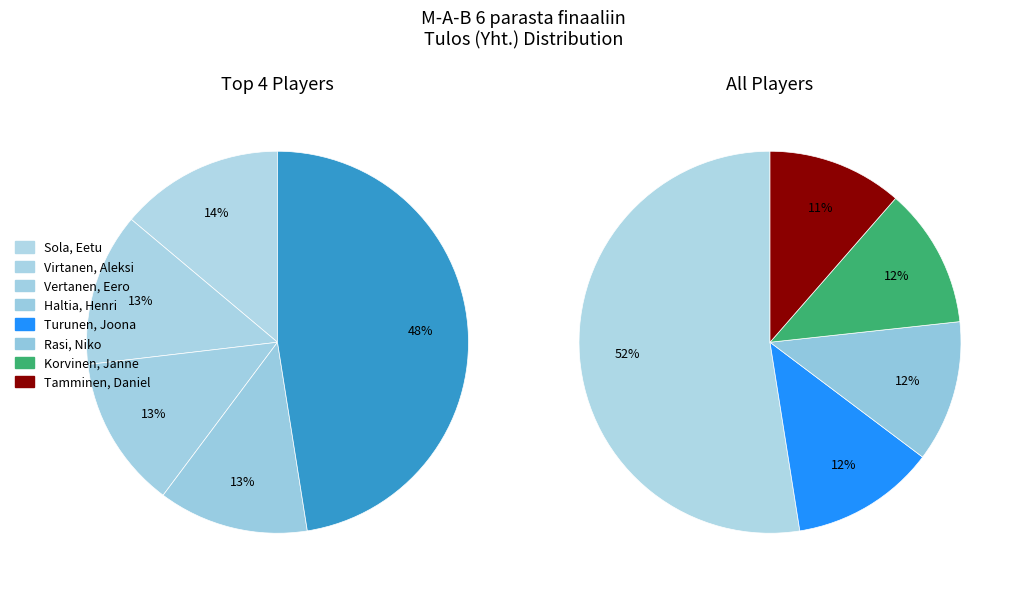

Is Vertanen, Eero the majority of the pie?

No